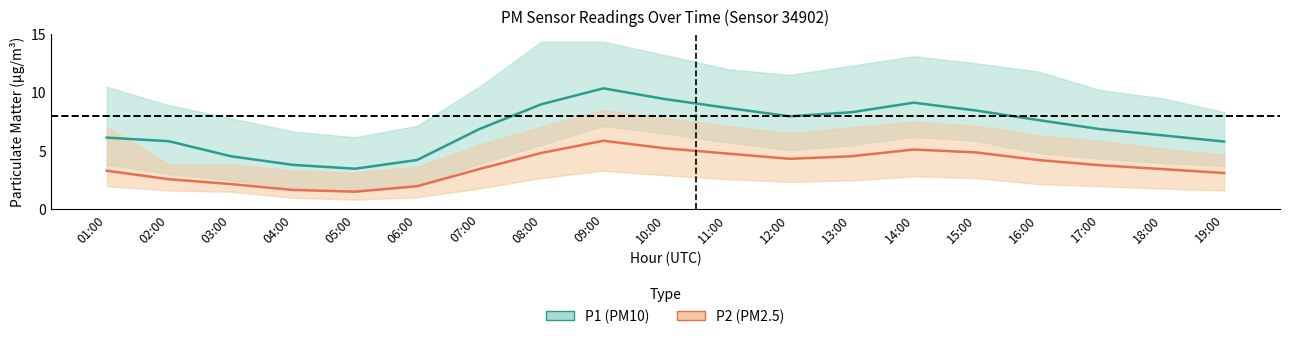

True or false: P1 (PM10) median and P2 (PM2.5) median intersect in this chart.

False